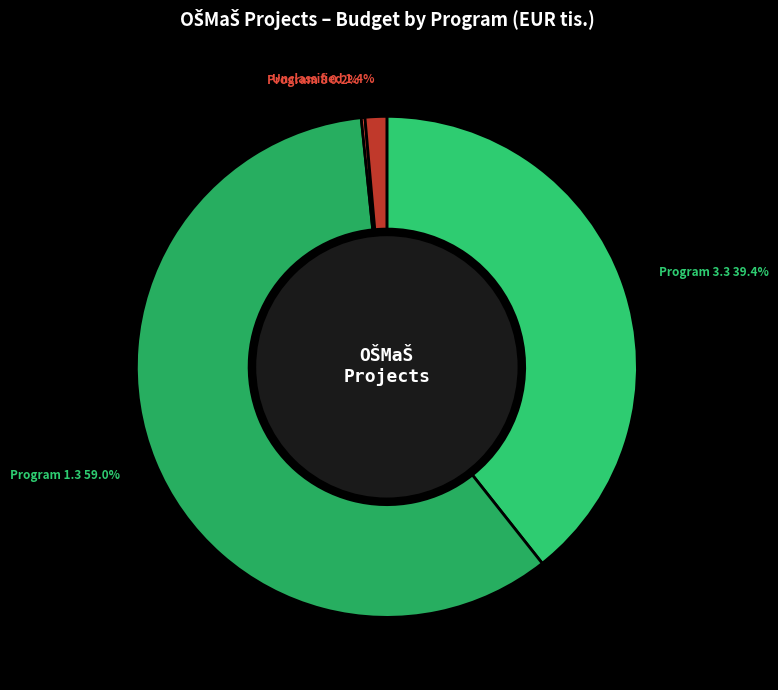

Which category has the biggest portion of the pie?

Program 1.3